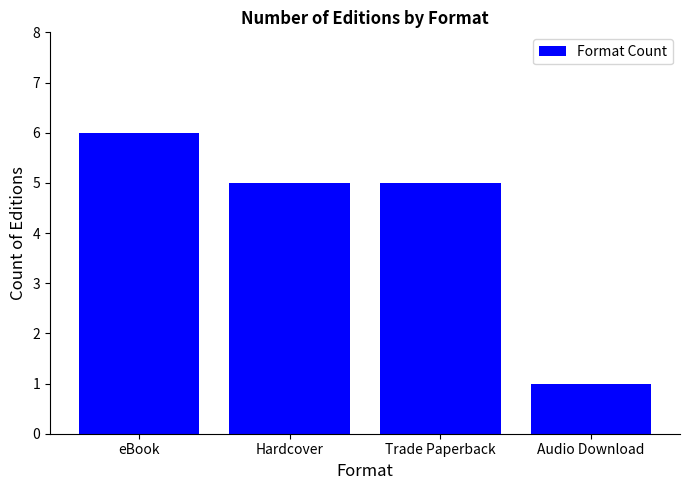

Reading right to left, extract all data points from this chart.

1	5	5	6